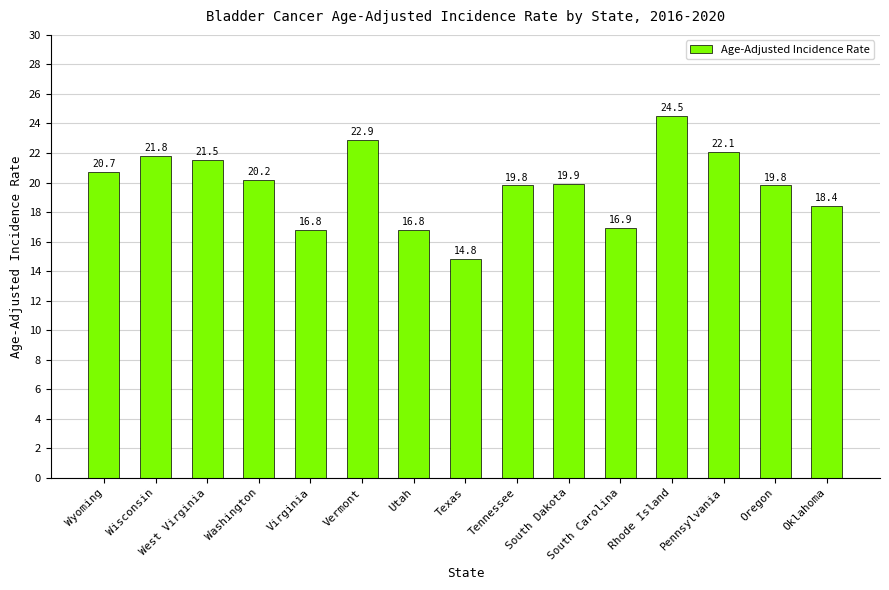

Read the value at Utah.

16.8